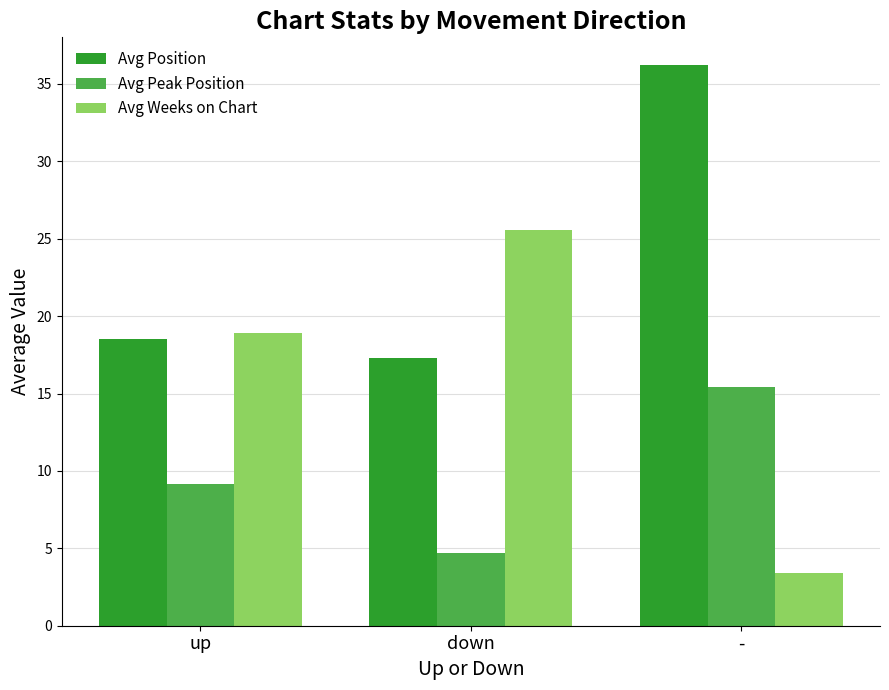

Reading right to left, transcribe all the data shown in this chart.

Avg Position: 36.2	17.3	18.5
Avg Peak Position: 15.4	4.7	9.1
Avg Weeks on Chart: 3.4	25.6	18.9